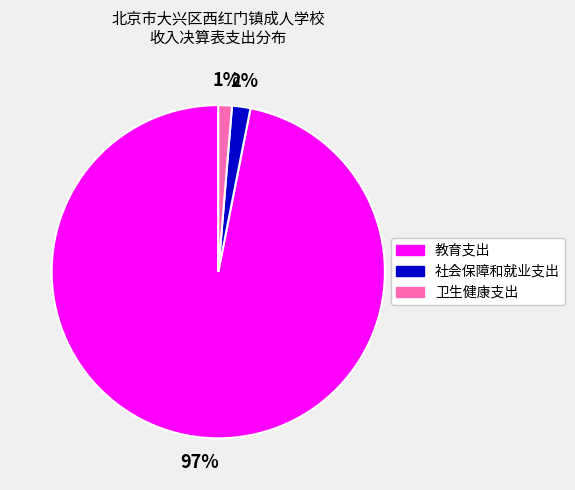

True or false: 教育支出 accounts for 97% of the total.

True